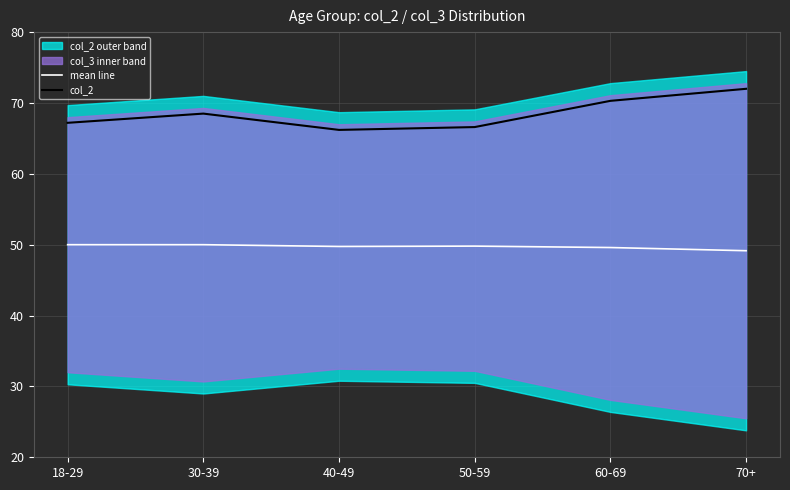

What is the label of the 6th point from the right?

18-29